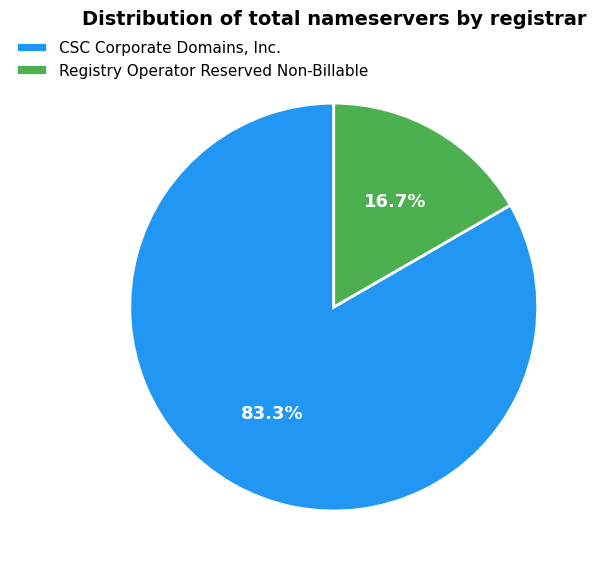

Which slice represents more than half of the pie?

CSC Corporate Domains, Inc.